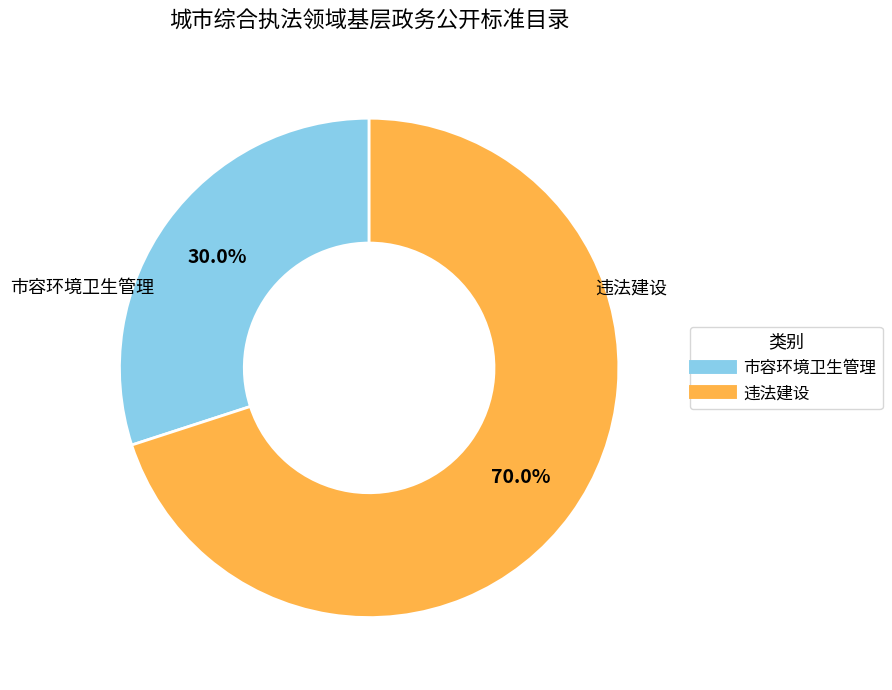

To the nearest percent, what percentage of the pie is 市容环境卫生管理?

30%